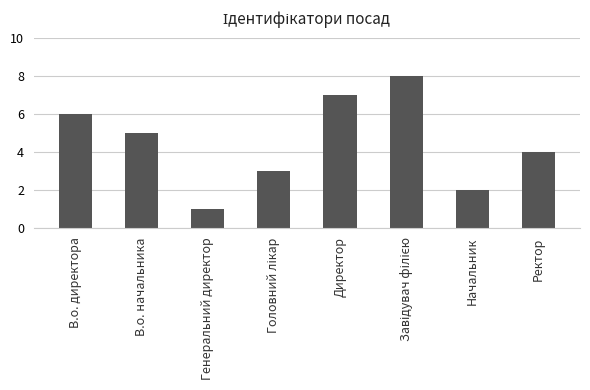

What is the difference between the maximum and minimum values?

7